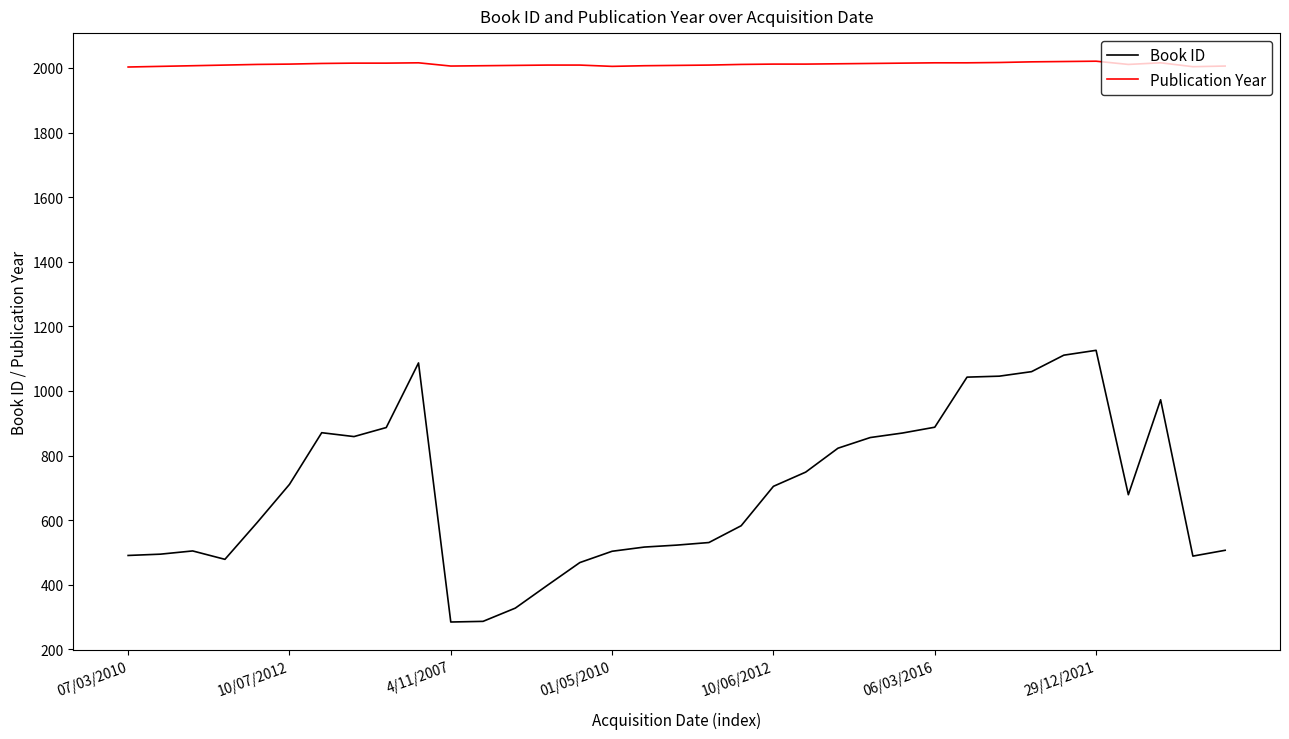

List the series in order of their overall mean, lowest first.

Book ID, Publication Year